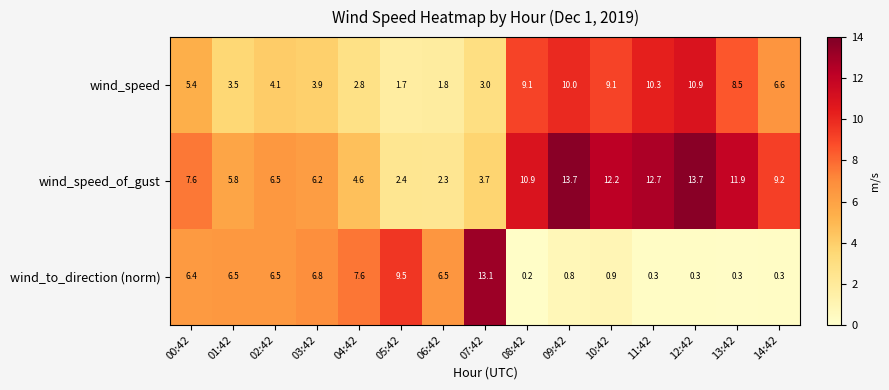

List the series in order of their overall mean, lowest first.

wind_to_direction (norm), wind_speed, wind_speed_of_gust